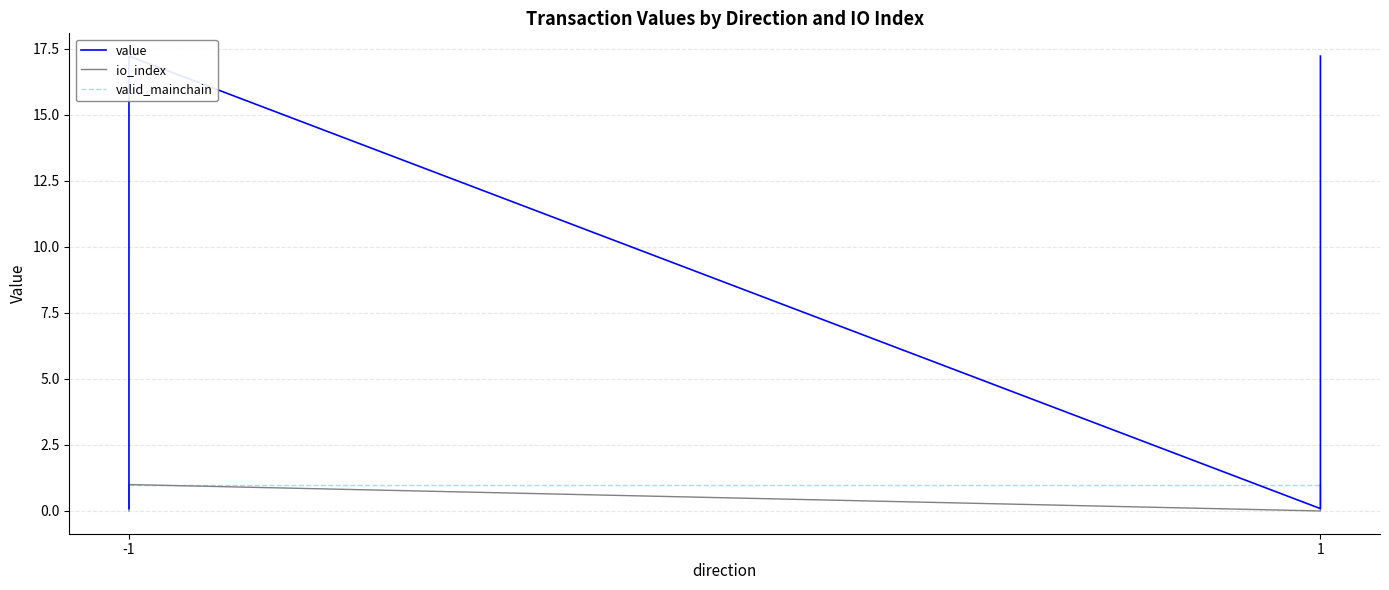

How many lines are shown in the chart?

3